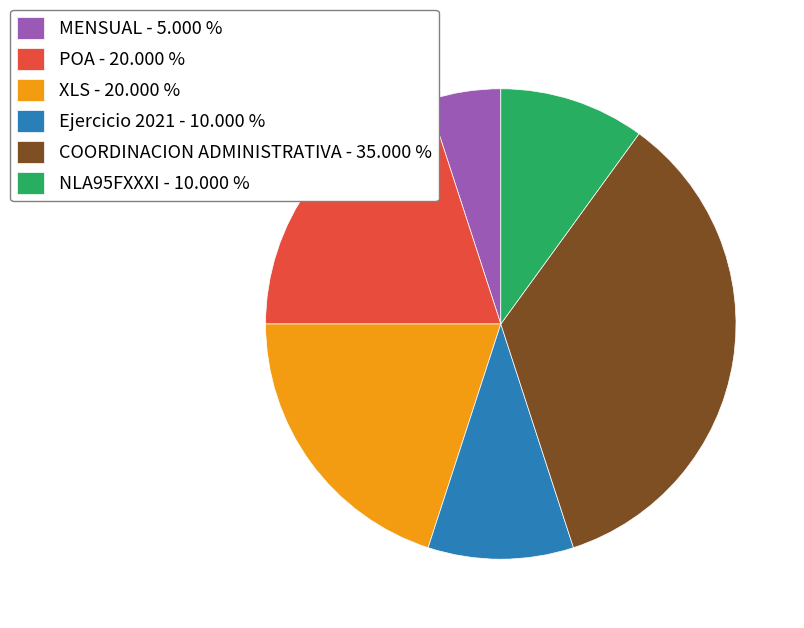

Is there a majority slice in this chart?

No